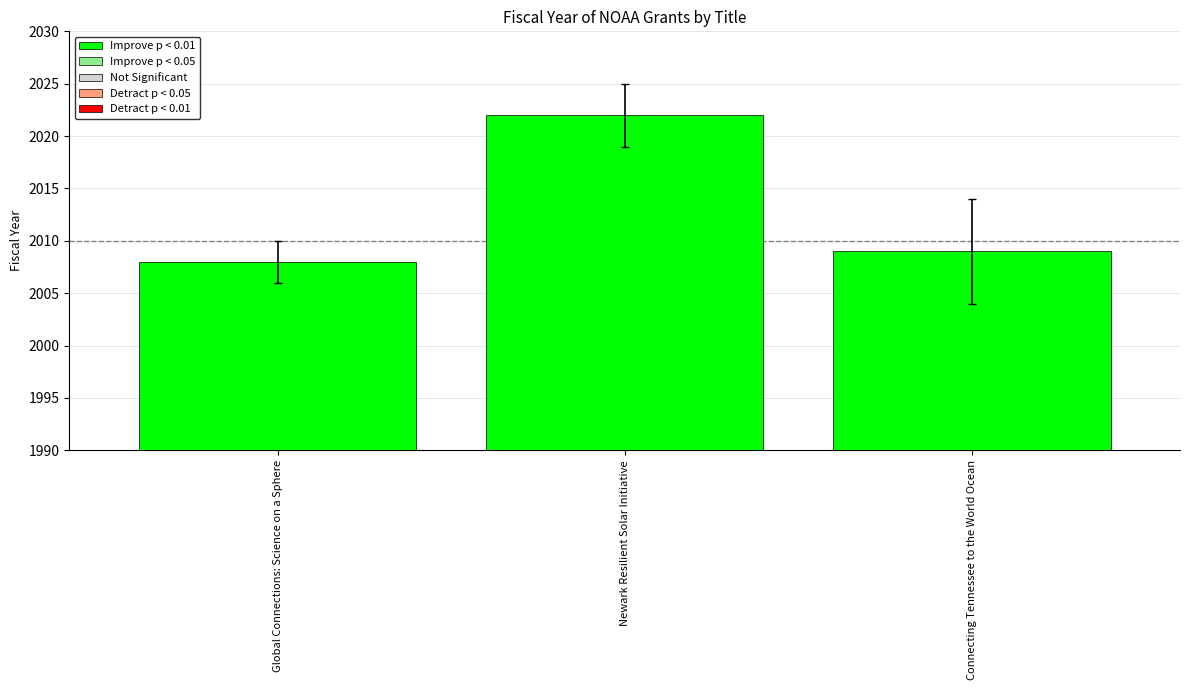

What is the label of the 1st bar from the left?

Global Connections: Science on a Sphere